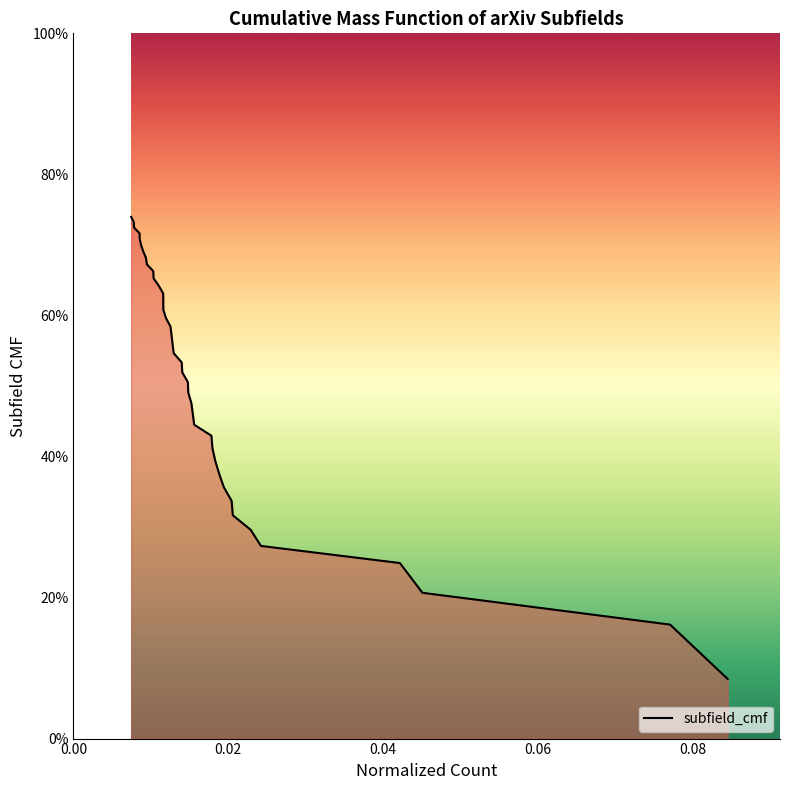

Does the chart have visible grid lines?

No